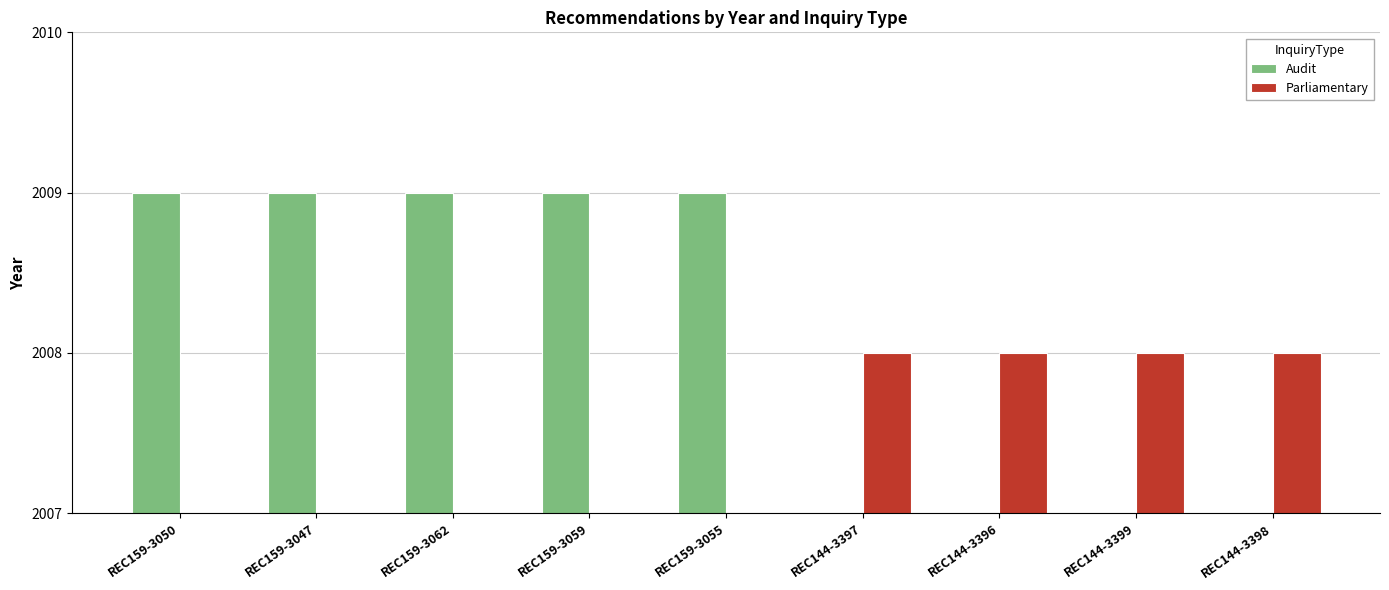

How many bars are there in total?

18